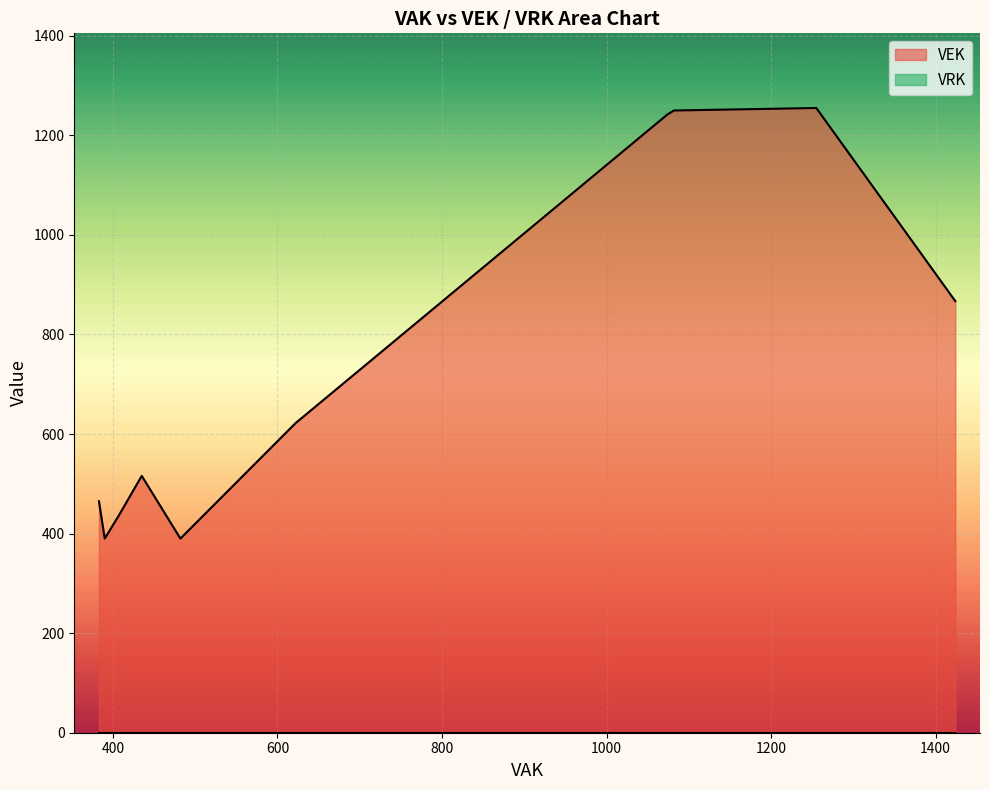

List the series in order of their peak value, lowest first.

VRK, VEK